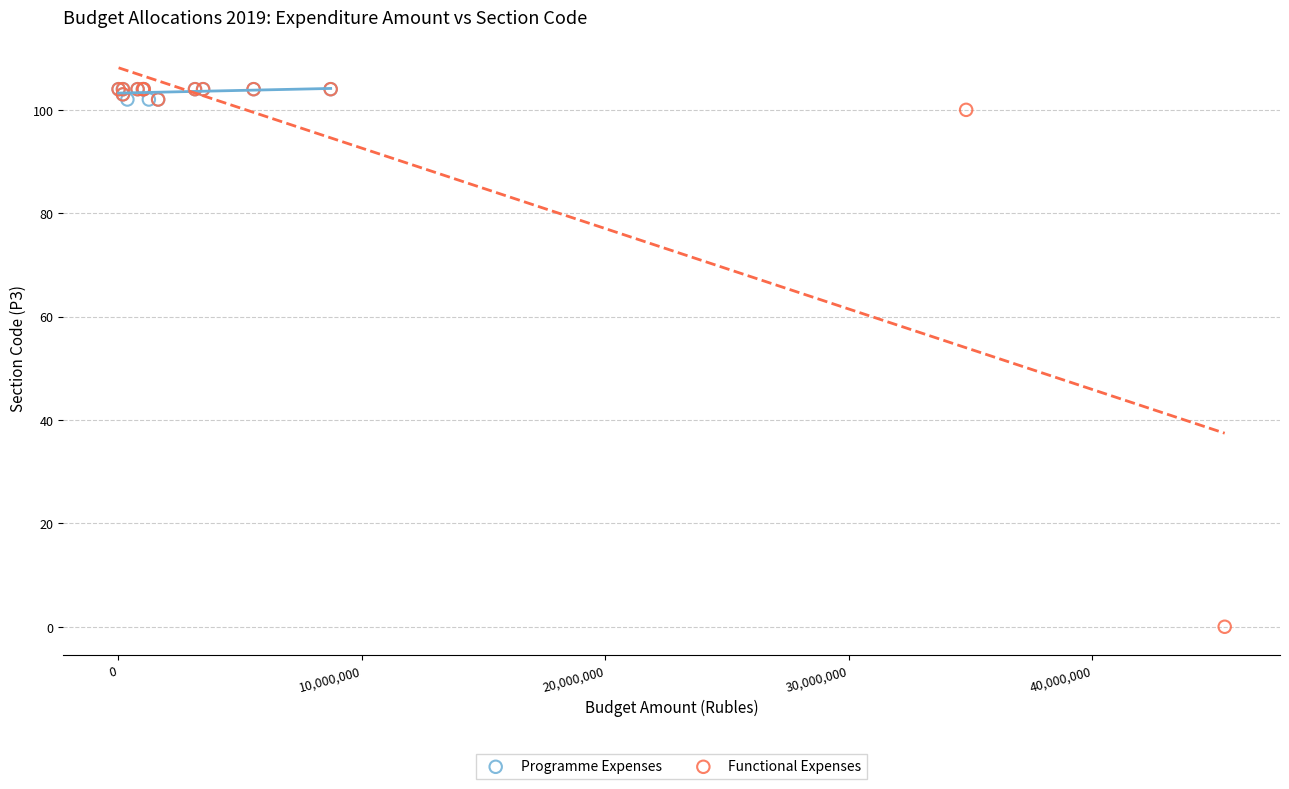

Which series has the widest spread of Y values?

Functional Expenses